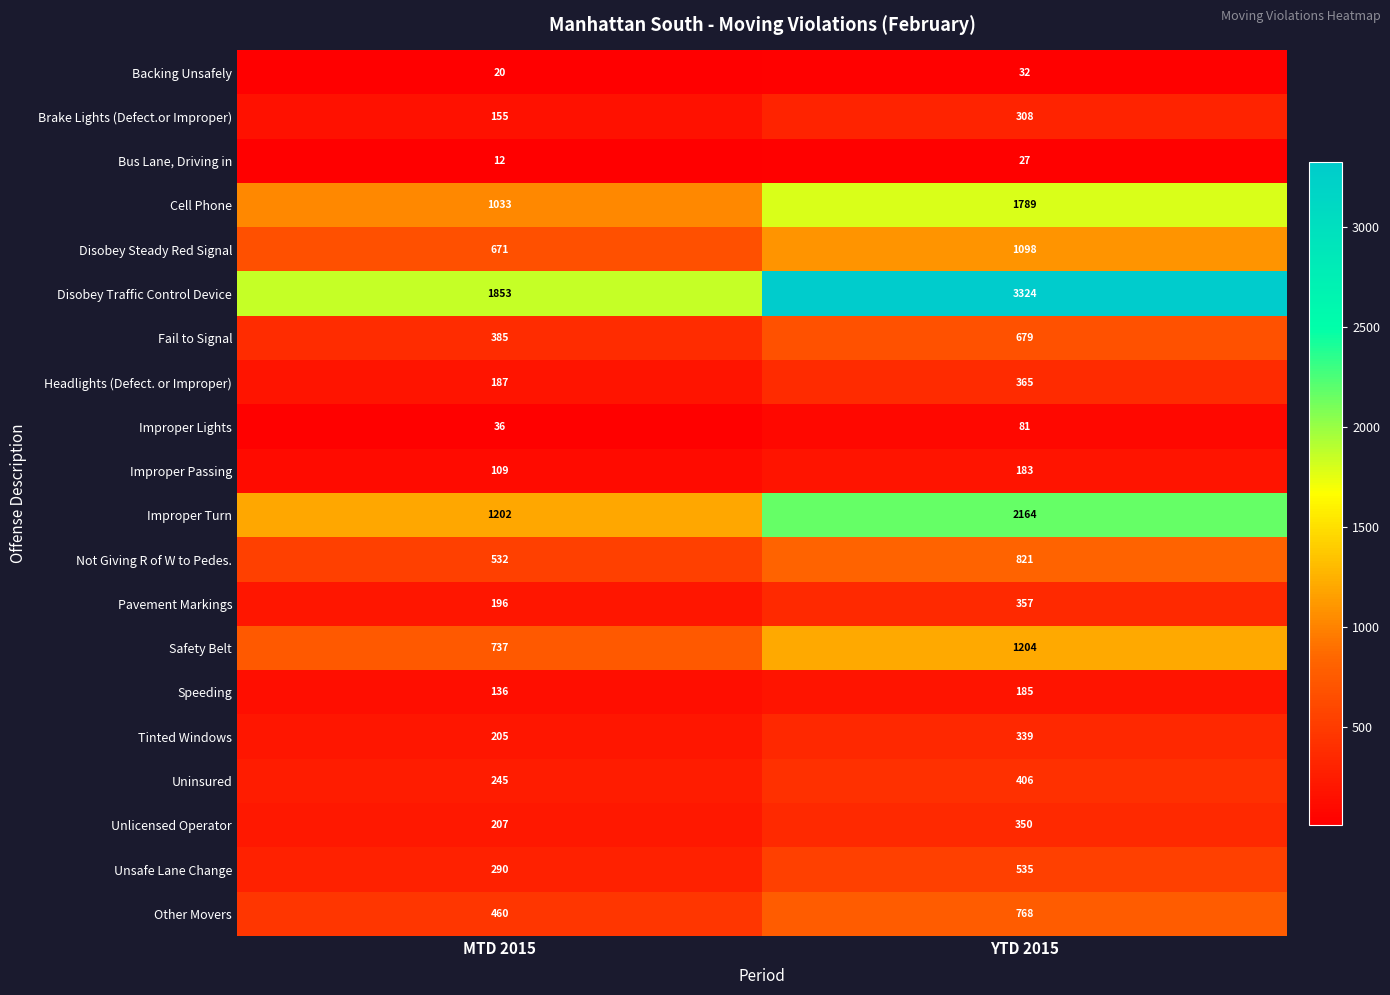

The value of Cell Phone at YTD 2015 is 1789. True or false?

True